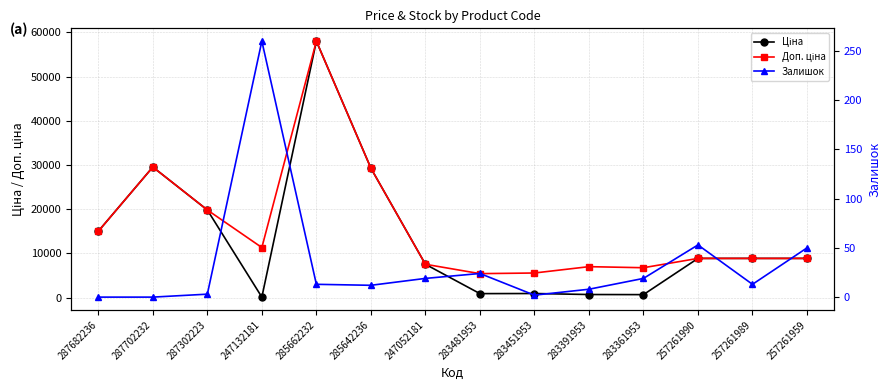

How many data points does each series have?

14